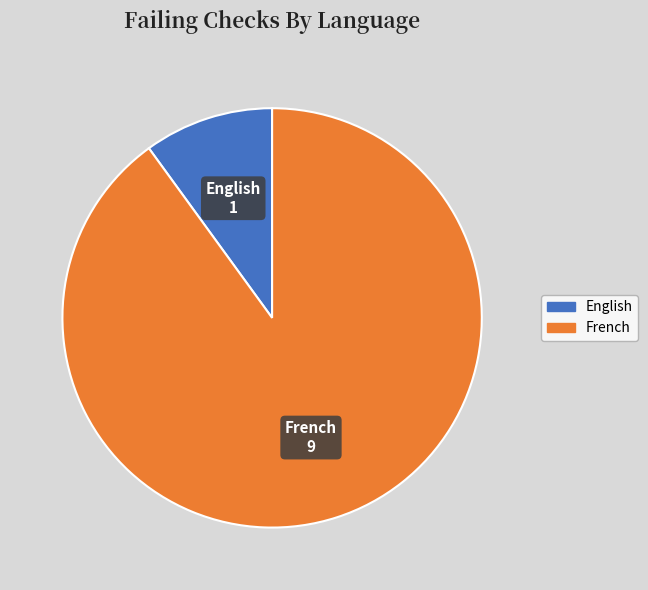

Which category has the smallest portion of the pie?

English